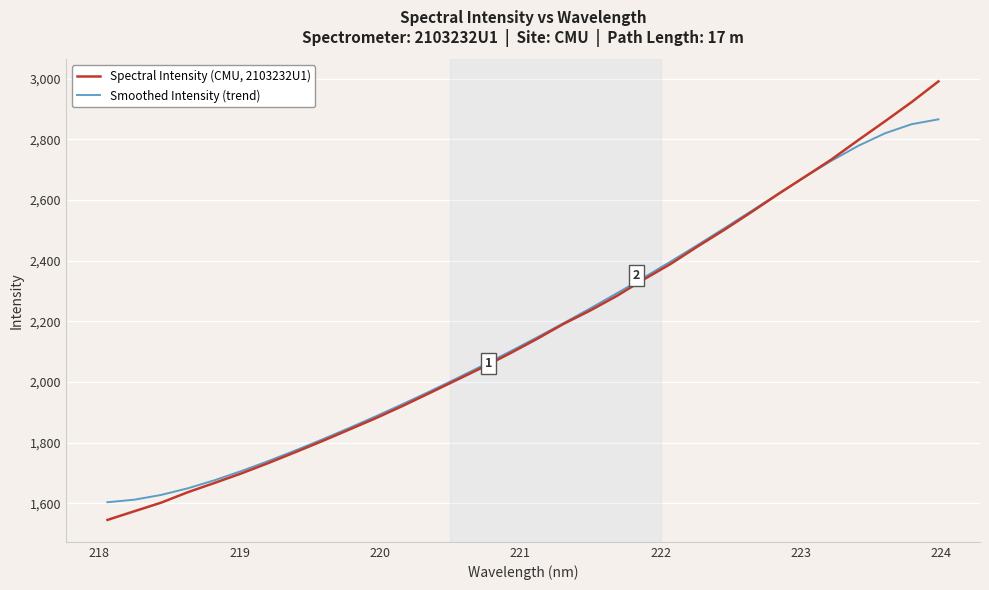

Rank the series by their maximum value, from lowest to highest.

Smoothed Intensity (trend), Spectral Intensity (CMU, 2103232U1)